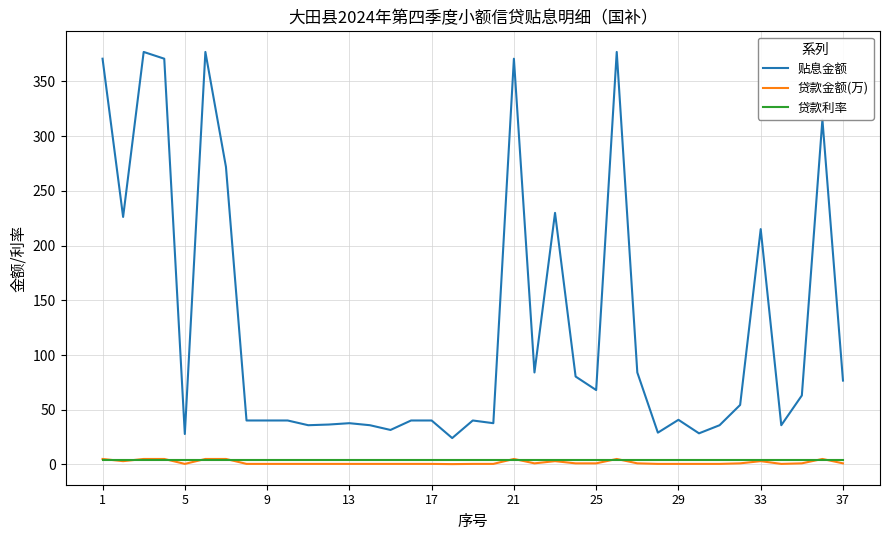

True or false: 贴息金额 and 贷款利率 cross at least once.

False